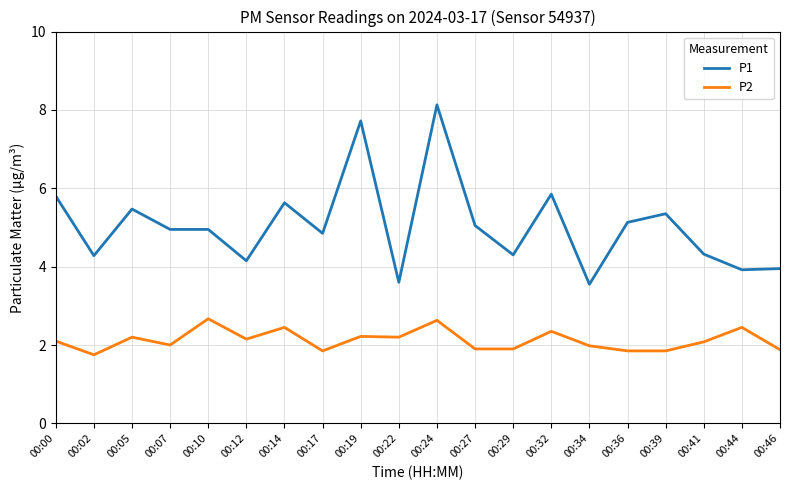

At which label does P2 first exceed 2?

00:00